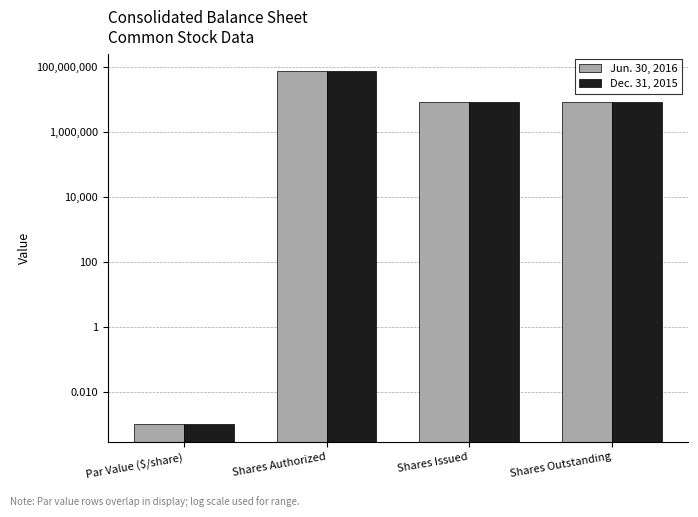

At which category is the sum across all series the highest?

Shares Authorized